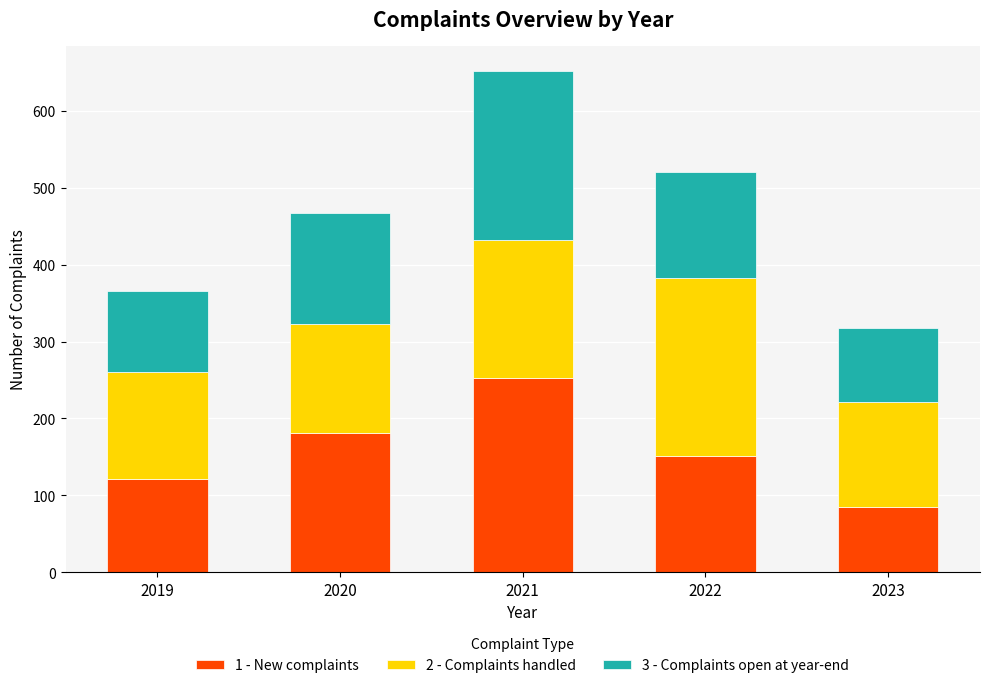

What is the difference between the 1 - New complaints values at 2019 and 2023?

36